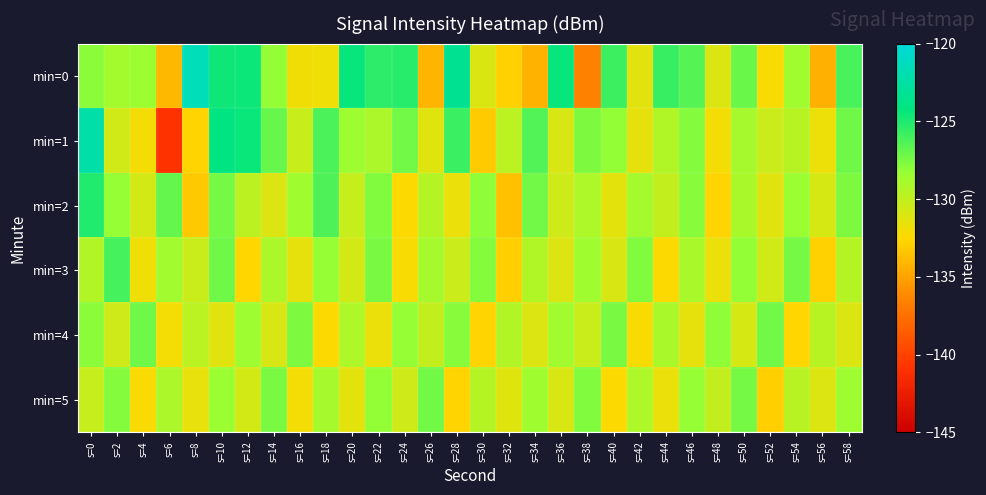

How many series are shown in this chart?

6